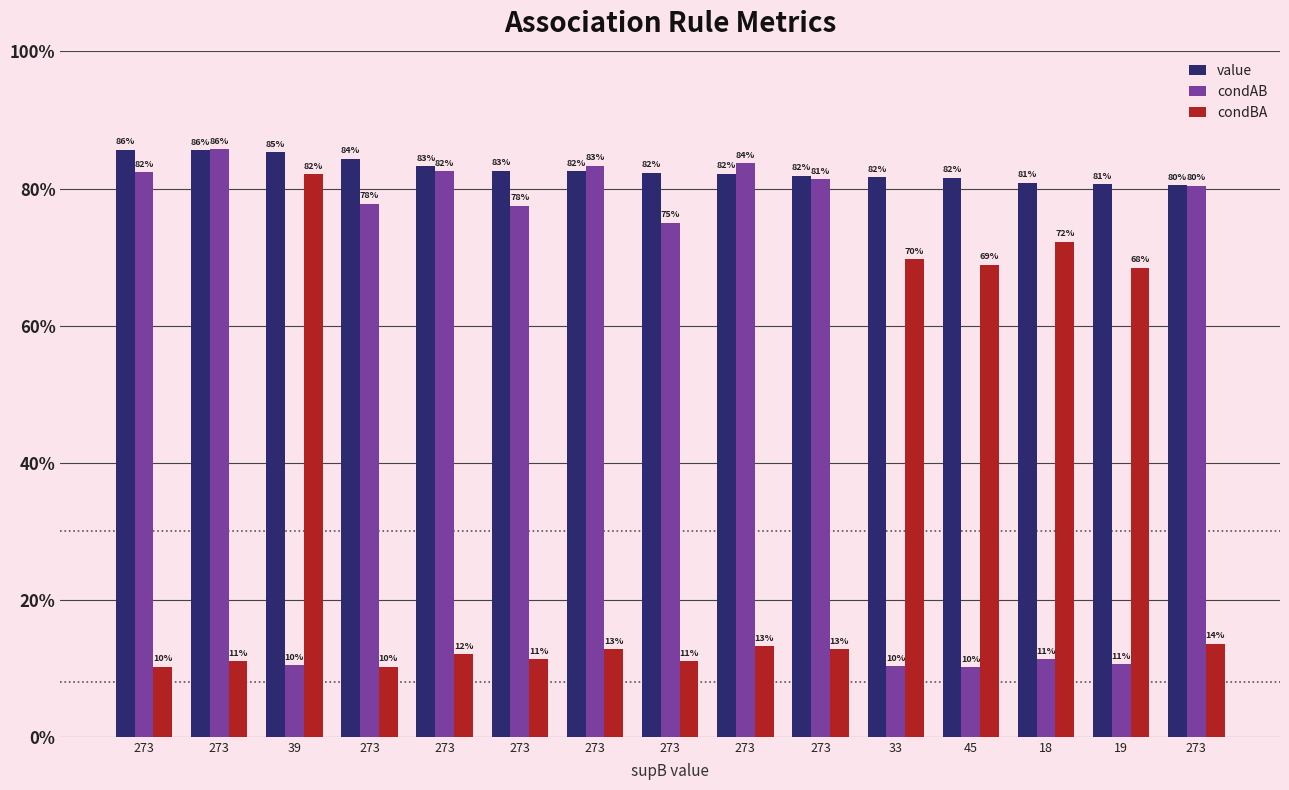

Are the bars grouped side by side (vs. stacked)?

Yes